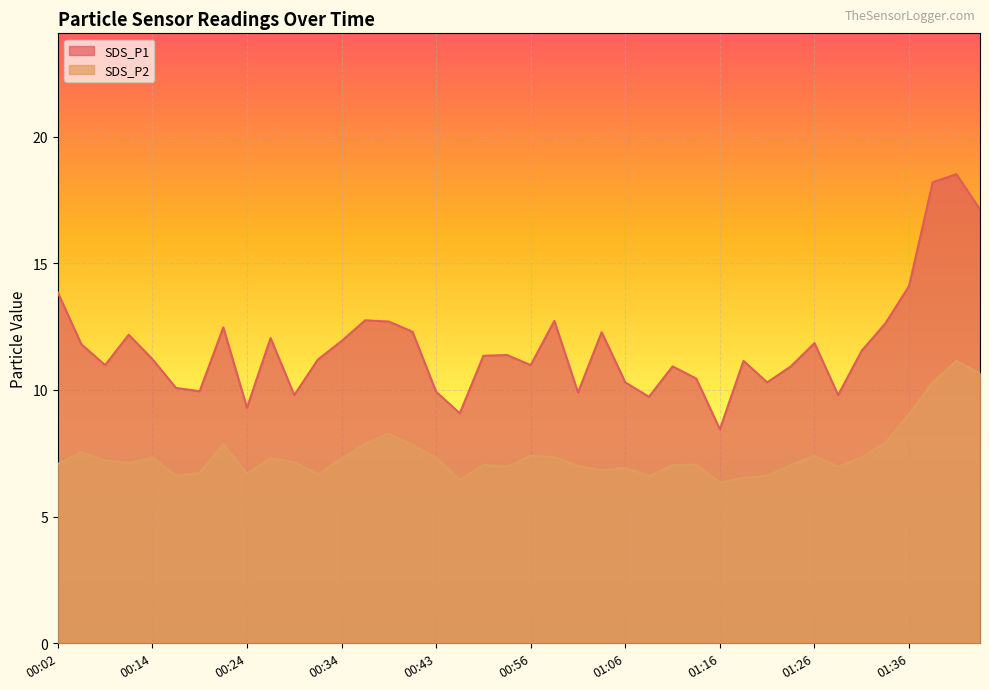

List the labels in order of SDS_P1 value, largest first.

01:41, 01:38, 01:43, 01:36, 00:02, 00:36, 00:59, 00:39, 01:33, 00:21, 00:41, 01:04, 00:09, 00:26, 00:34, 01:26, 00:04, 01:31, 00:54, 00:51, 00:14, 00:31, 01:18, 00:06, 00:56, 01:11, 01:23, 01:13, 01:06, 01:21, 00:16, 00:19, 00:43, 01:01, 00:29, 01:28, 01:08, 00:24, 00:46, 01:16